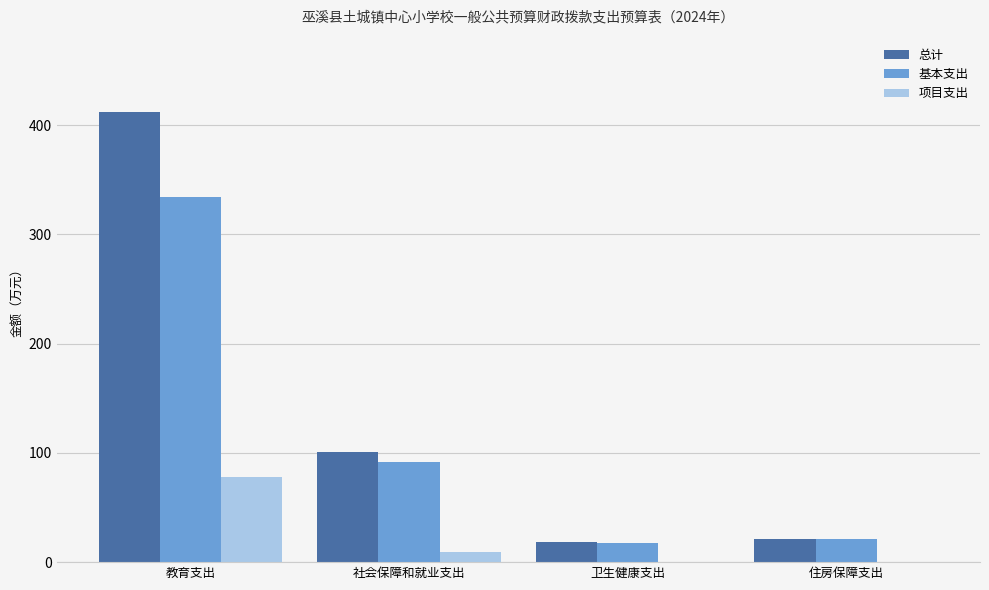

What is the sum of all 基本支出 values?

464.8